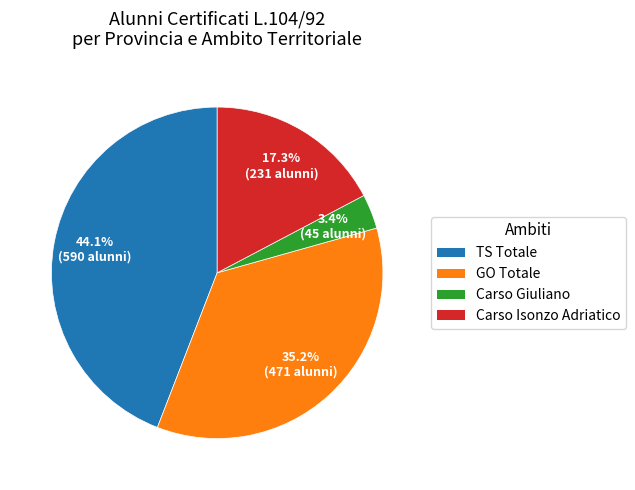

Is there any slice that represents more than half of the pie?

No